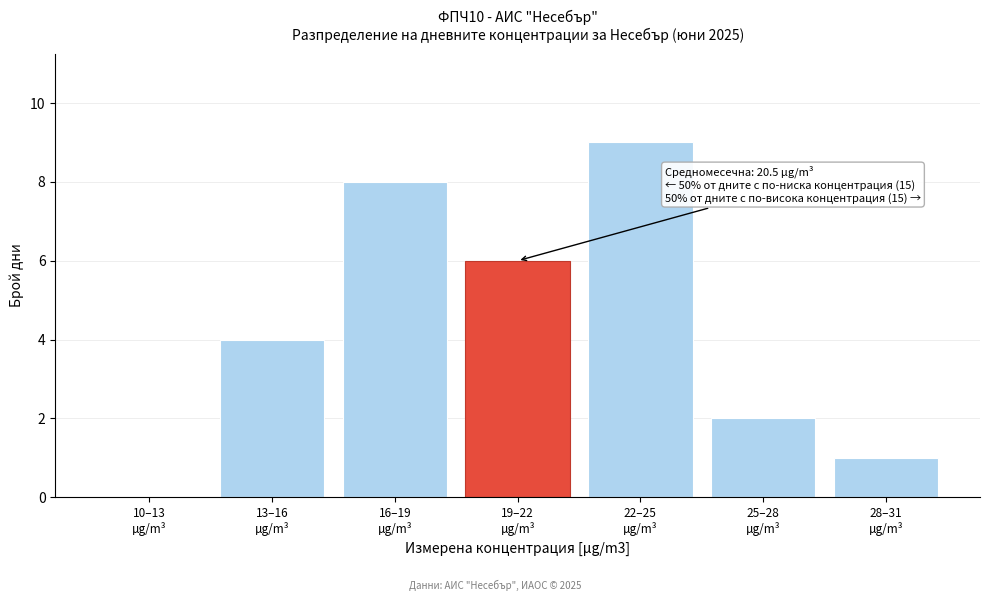

What is the sum of all values?

30